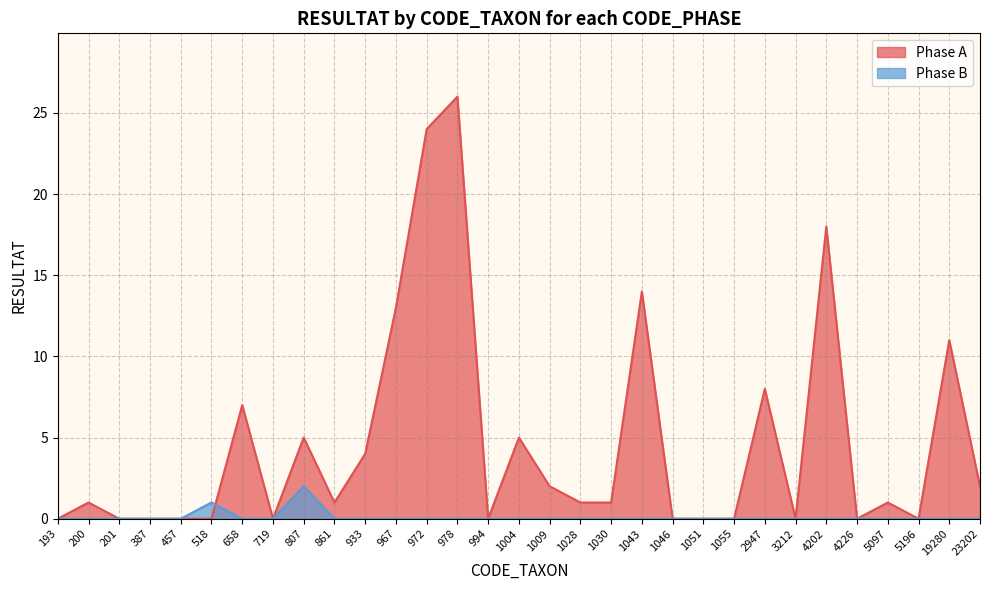

Rank the categories by Phase B value from lowest to highest.

193, 200, 201, 387, 457, 658, 719, 861, 933, 967, 972, 978, 994, 1004, 1009, 1028, 1030, 1043, 1046, 1051, 1055, 2947, 3212, 4202, 4226, 5097, 5196, 19280, 23202, 518, 807